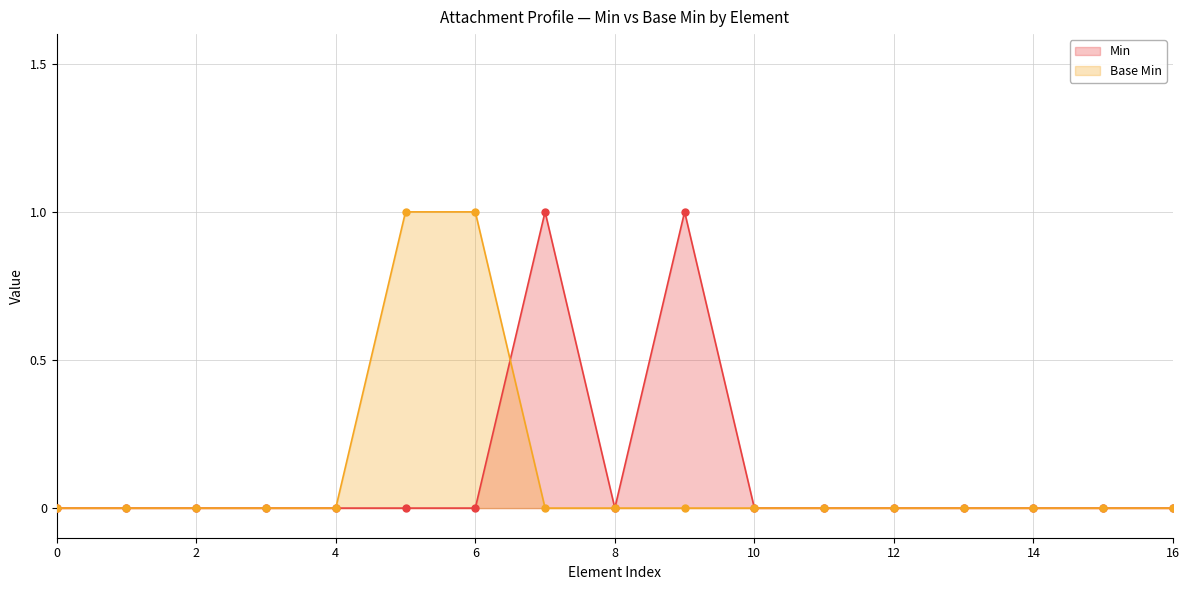

Count the number of data series in this chart.

2